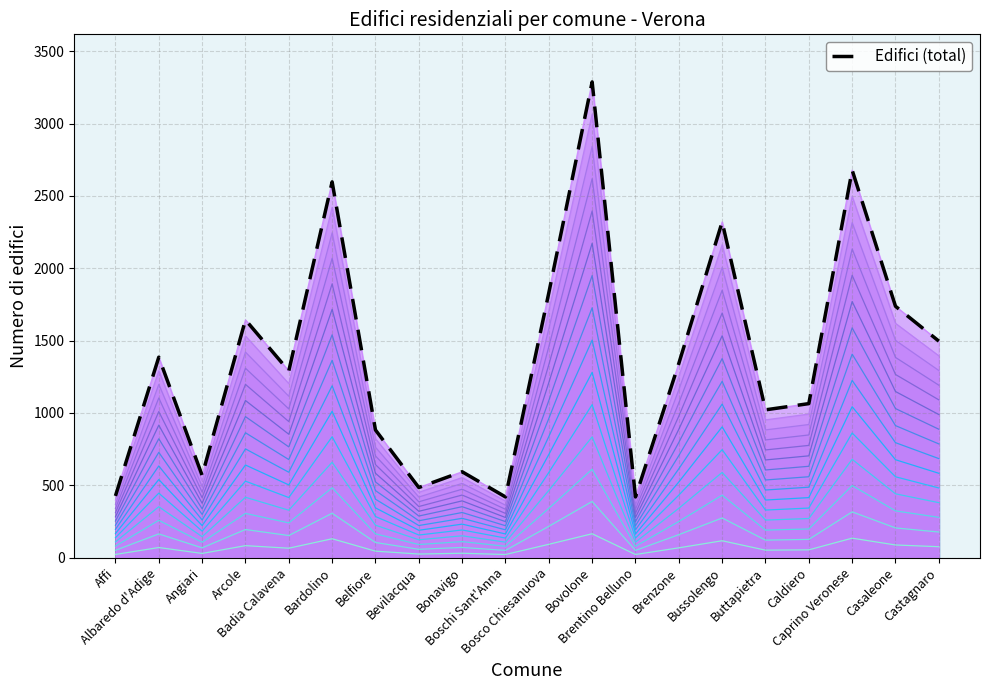

What is the difference between the maximum and minimum values?

2869